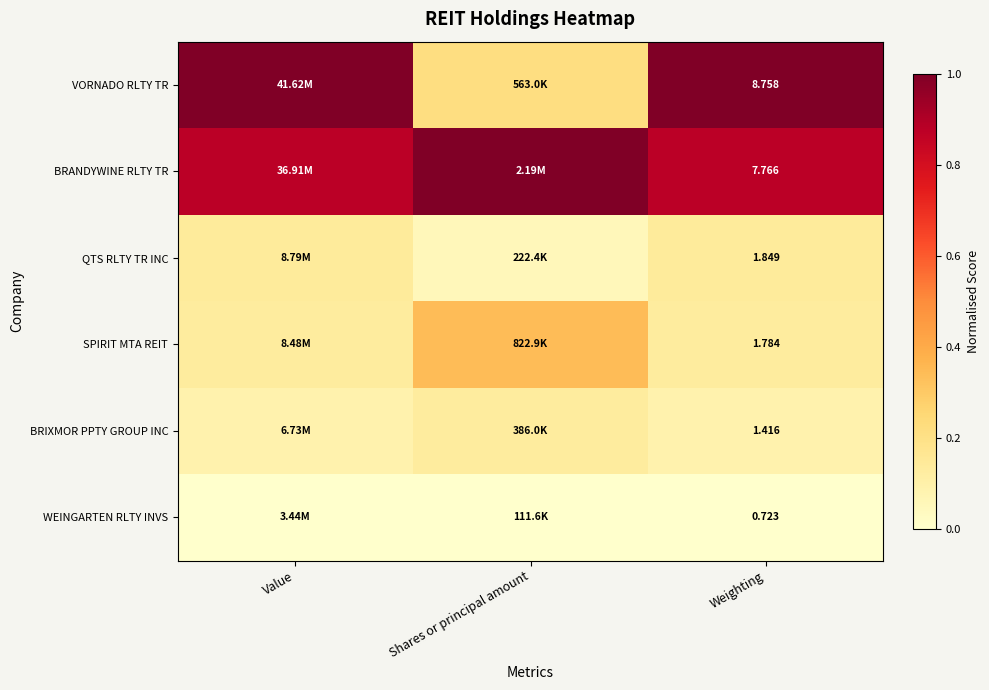

At Weighting, list the series in order from smallest to largest.

WEINGARTEN RLTY INVS, BRIXMOR PPTY GROUP INC, SPIRIT MTA REIT, QTS RLTY TR INC, BRANDYWINE RLTY TR, VORNADO RLTY TR